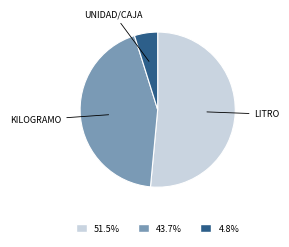

Is LITRO the majority of the pie?

Yes